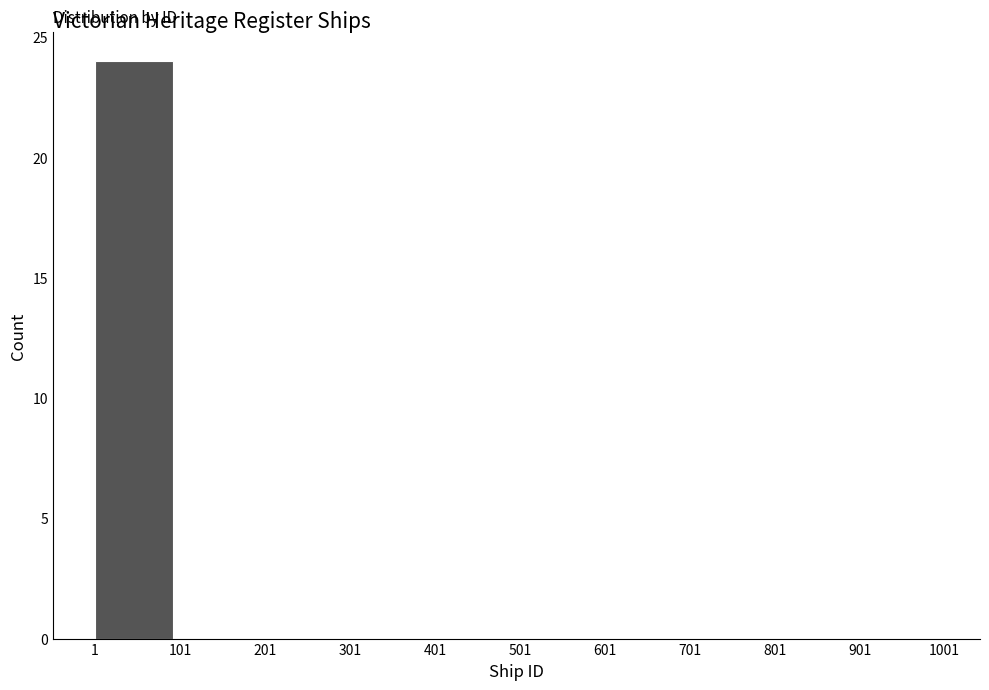

What is the height of the bar covering 1 to 101 on the x-axis? The values are not printed on the chart, so give them approximately, as read against the axis.

24